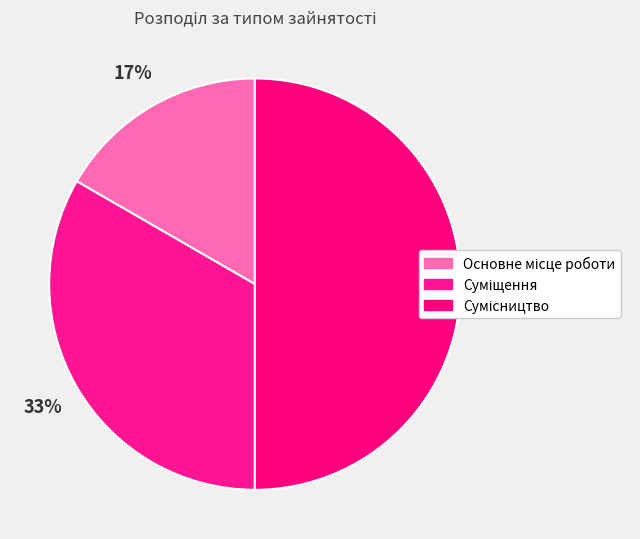

To the nearest percent, what is the average slice percentage?

33%